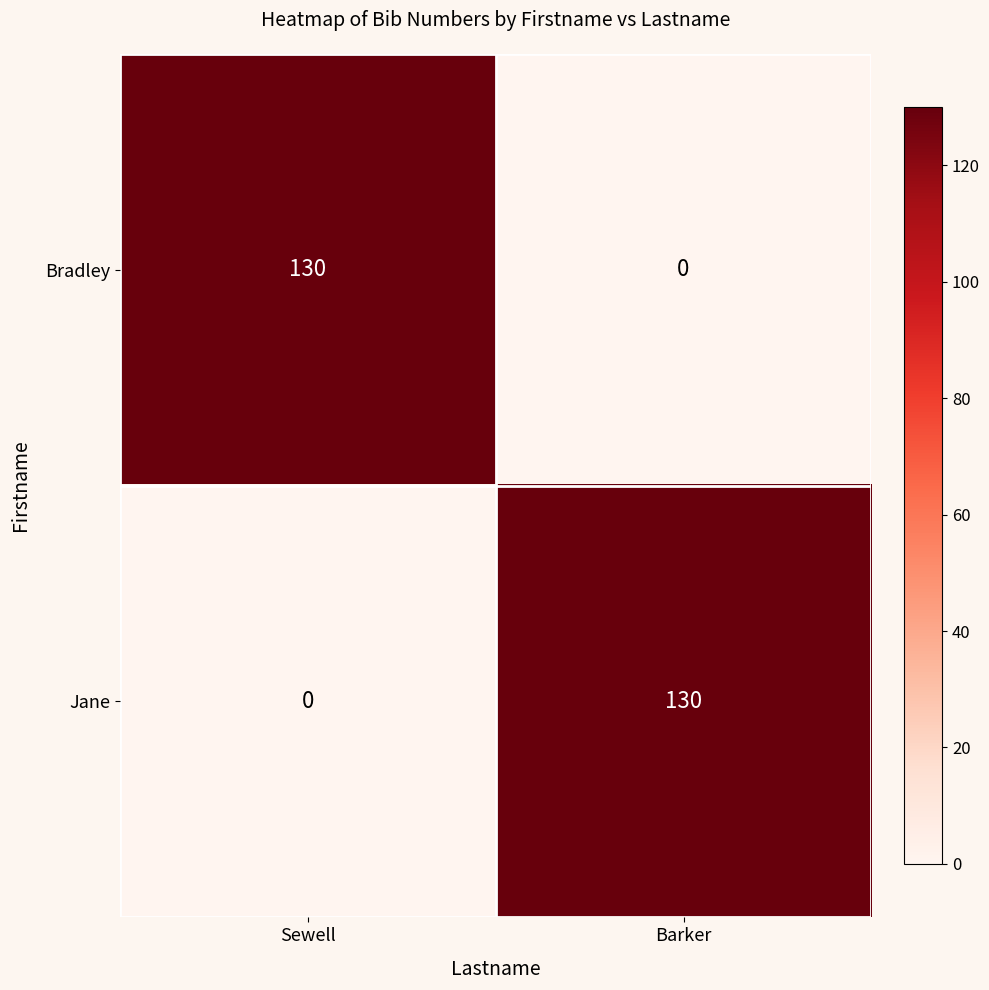

List the labels in order of Bradley value, largest first.

Sewell, Barker